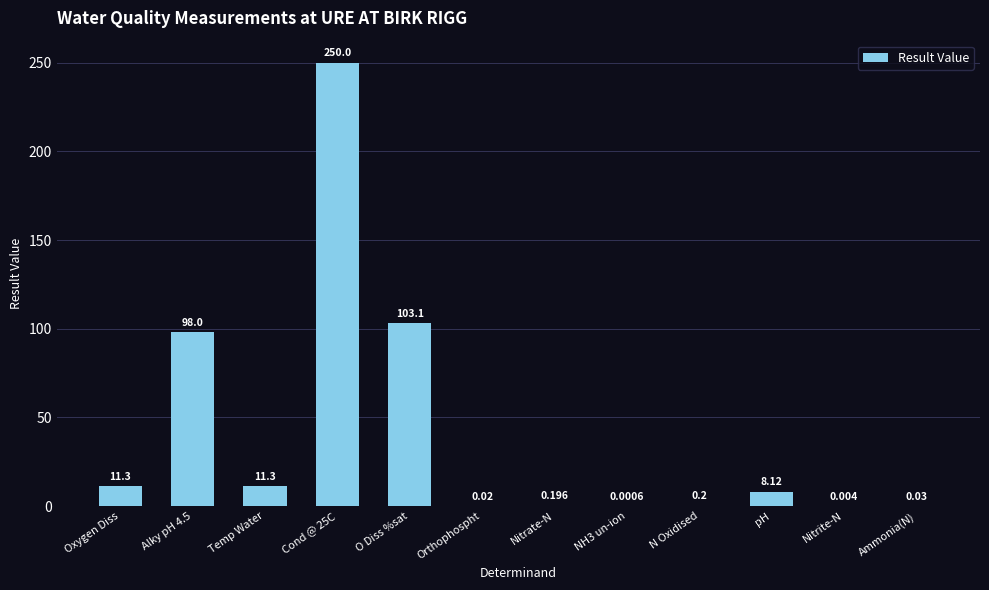

At which label does the data first exceed 8?

Oxygen Diss